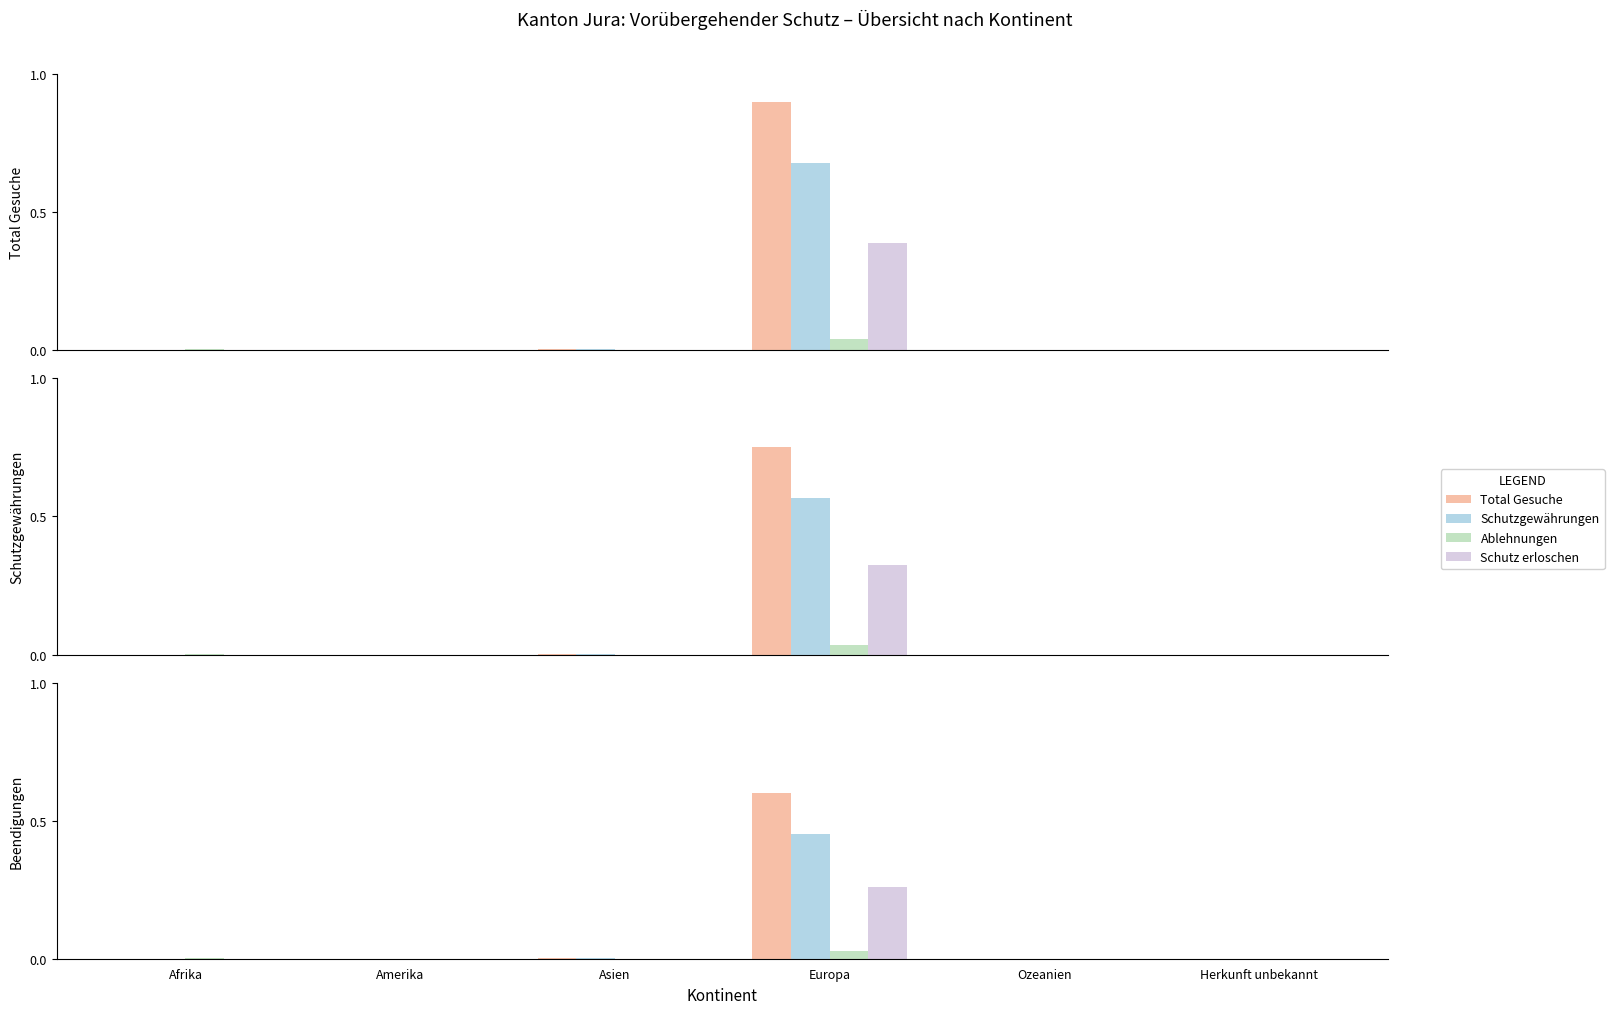

How many groups of bars are there?

6